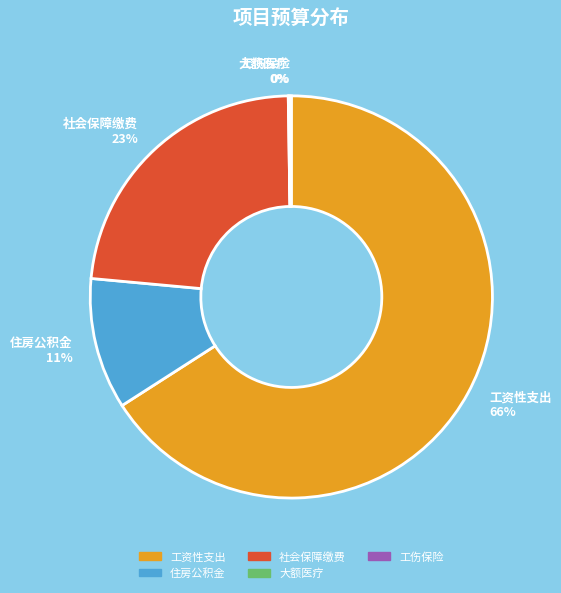

True or false: 工资性支出 66% accounts for 66% of the total.

True